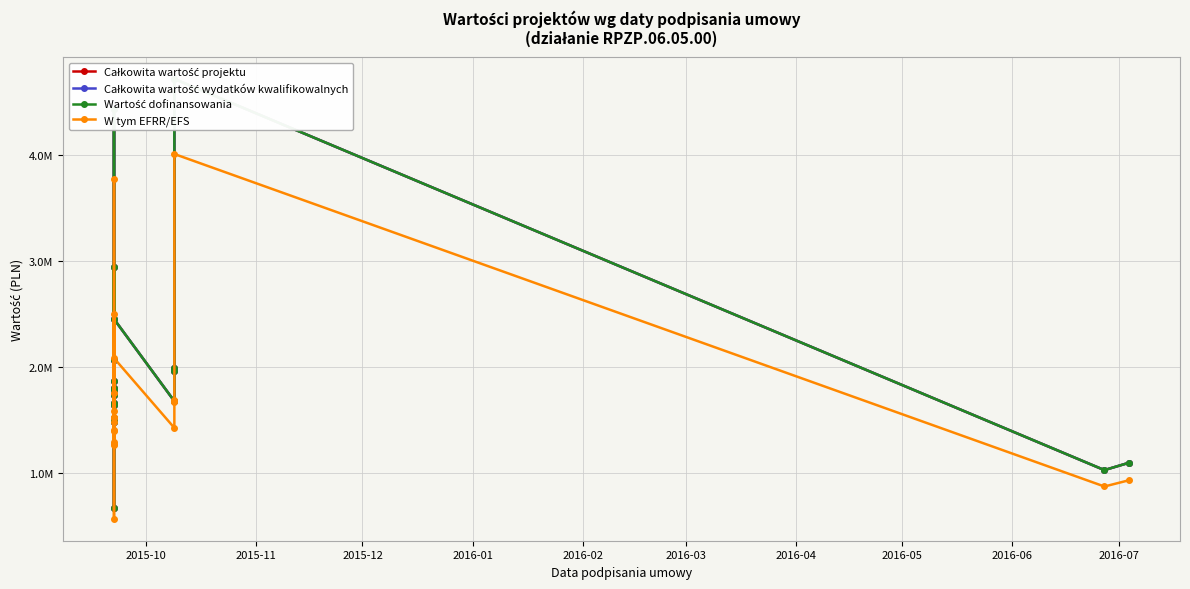

How many series are shown in this chart?

4